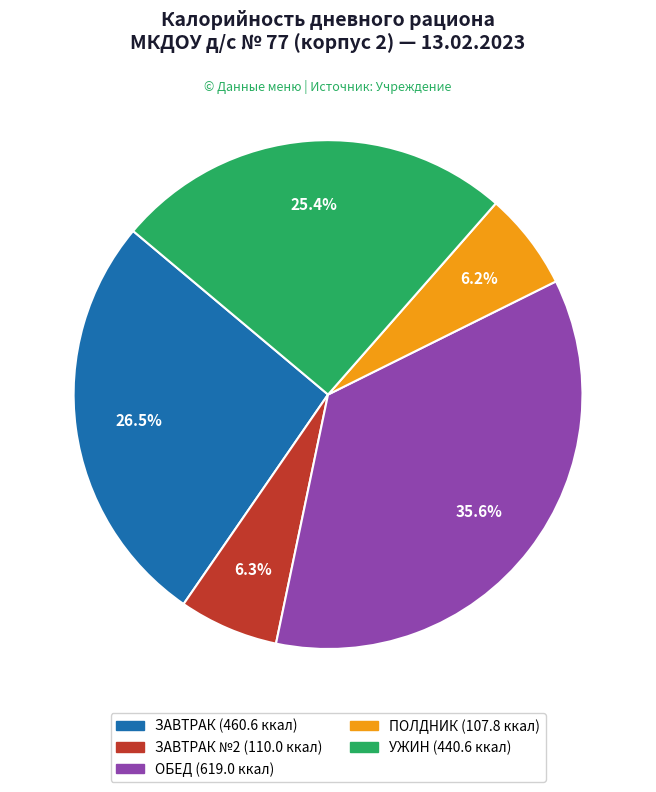

Does any single category account for the majority?

No